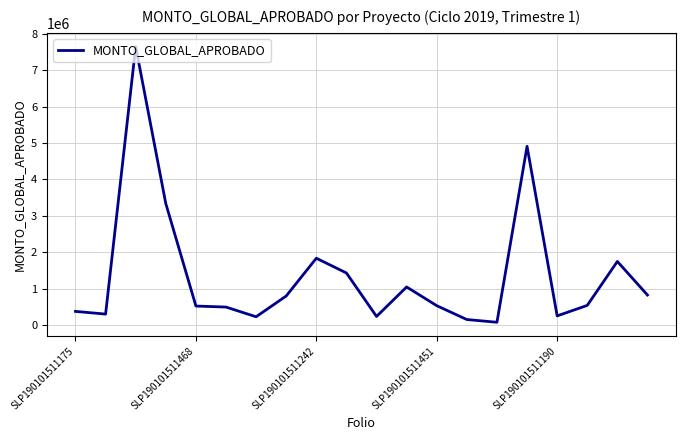

What is the maximum value shown in the chart?

7647000.0